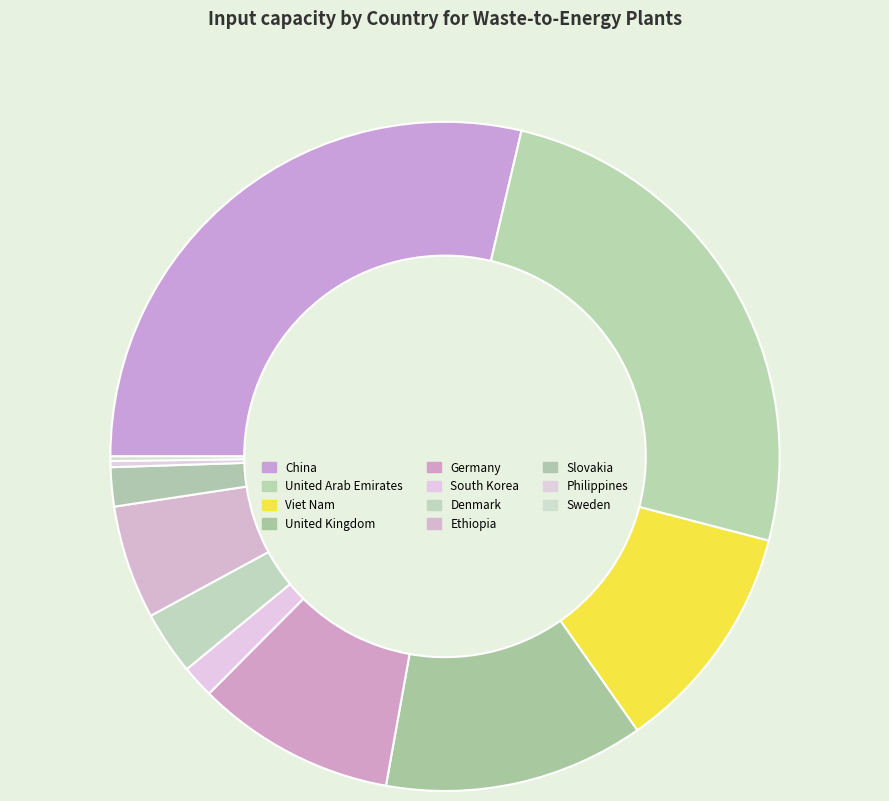

Which slice is the smallest?

Sweden